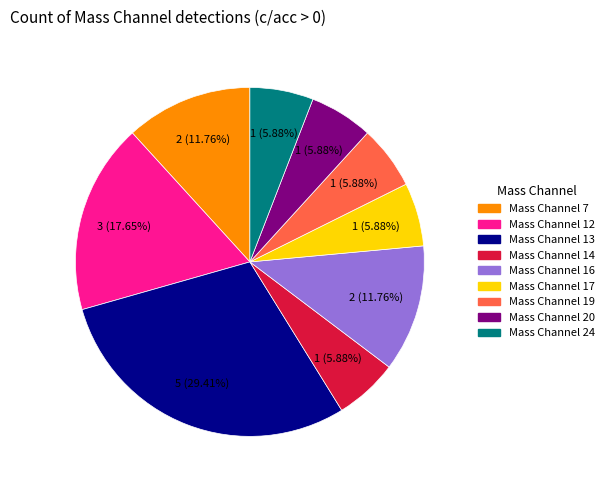

What is the largest slice in the pie chart?

Mass Channel 13